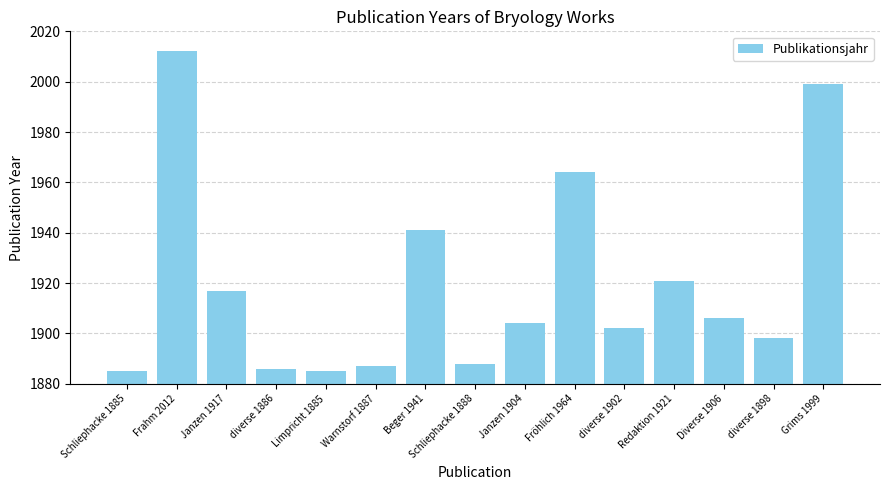

Between Limpricht 1885 and Grims 1999, which is larger?

Grims 1999